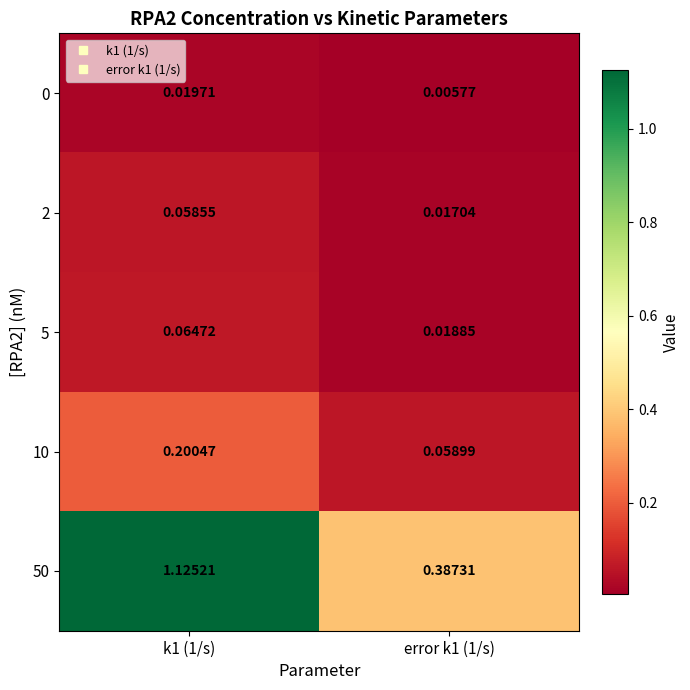

Is the value of 10 at error k1 (1/s) greater than the value of 50 at k1 (1/s)?

No